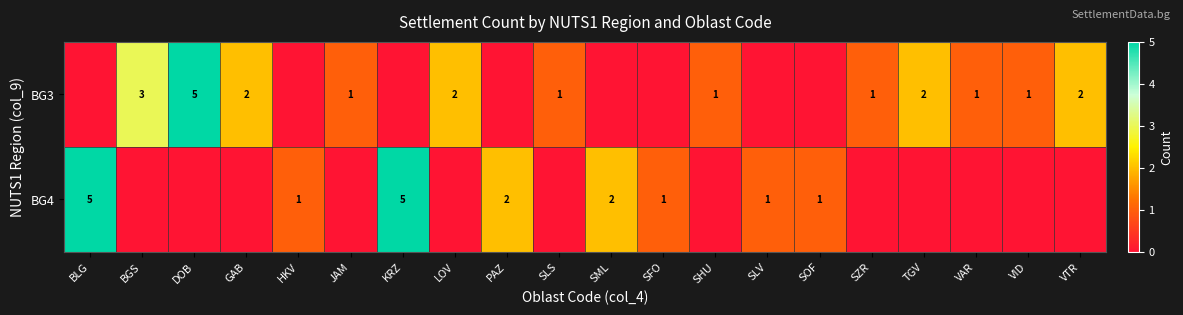

Is it true that BG3 equals 3 at GAB?

False